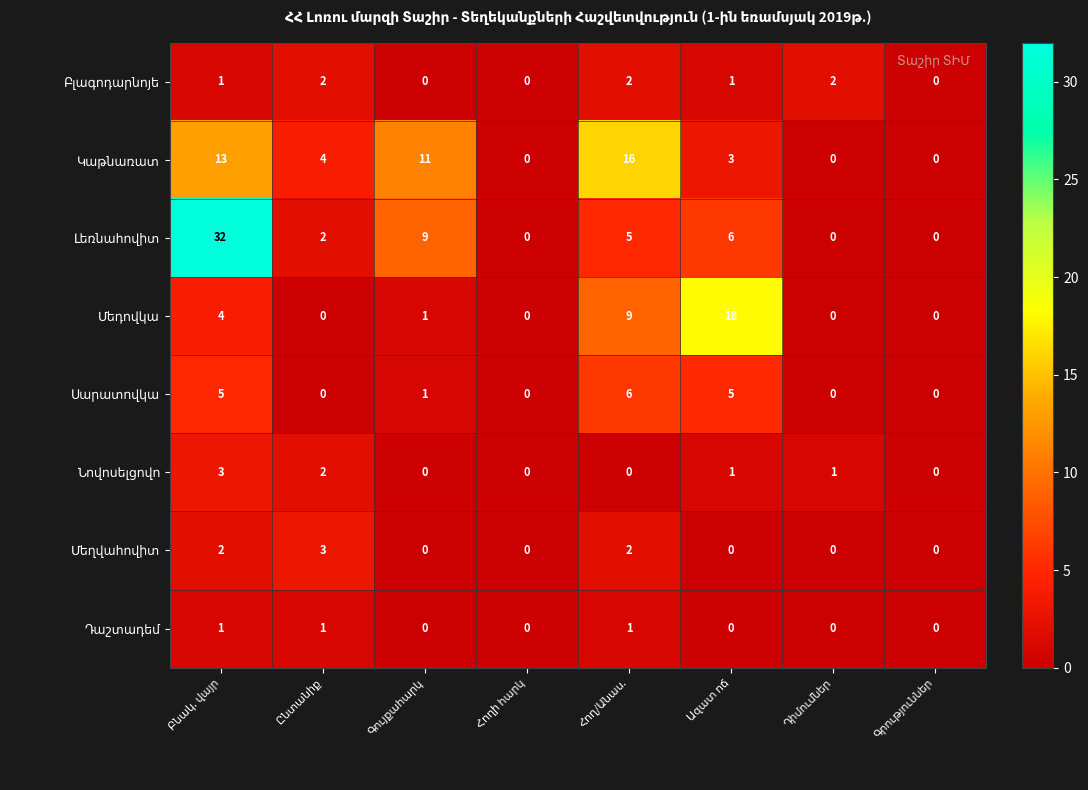

At how many categories does at least one series exceed 14?

3